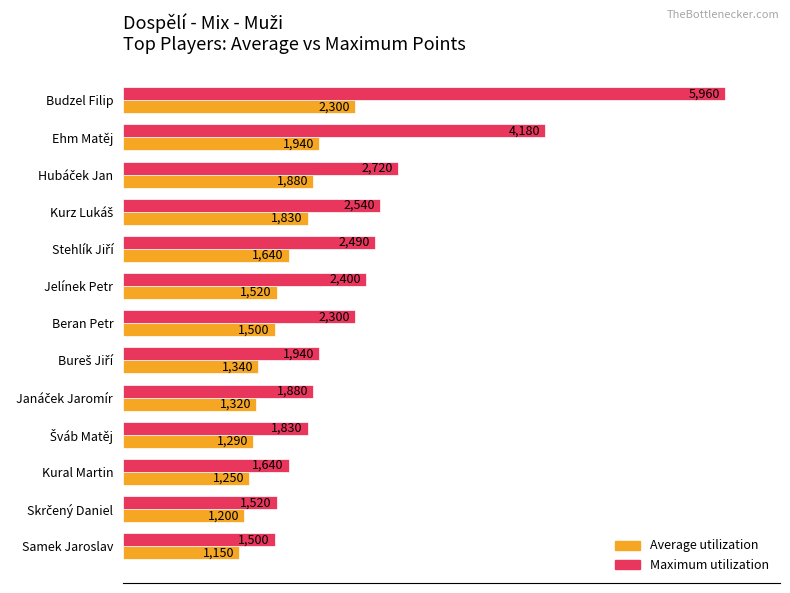

Which series has the largest total across all categories?

Maximum utilization